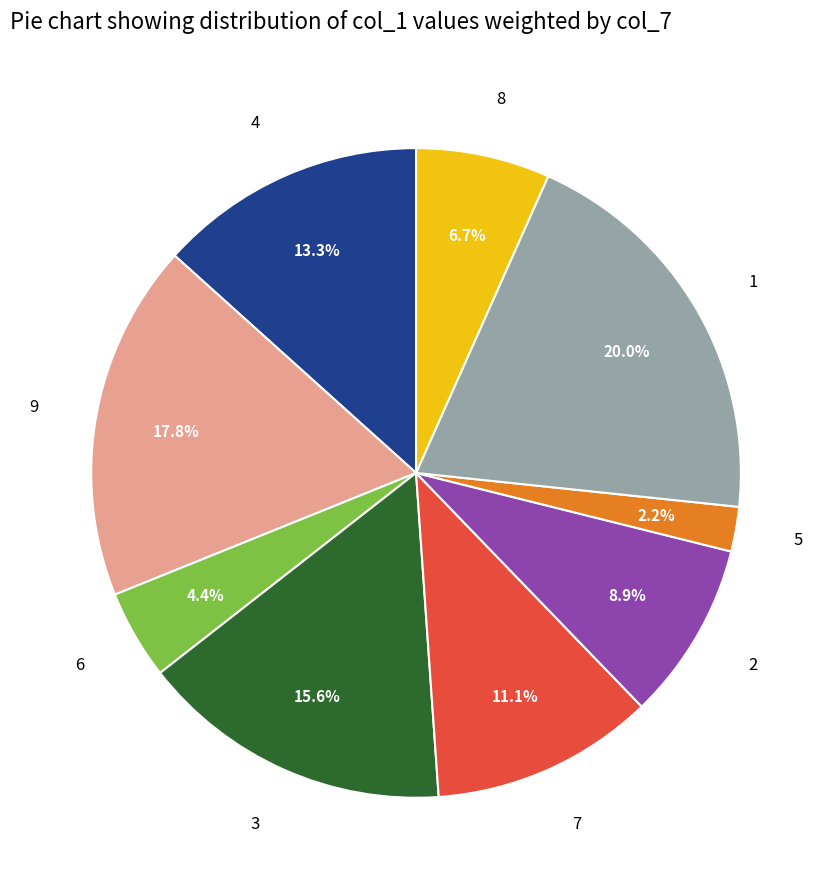

Does 2 account for over 50% of the chart?

No